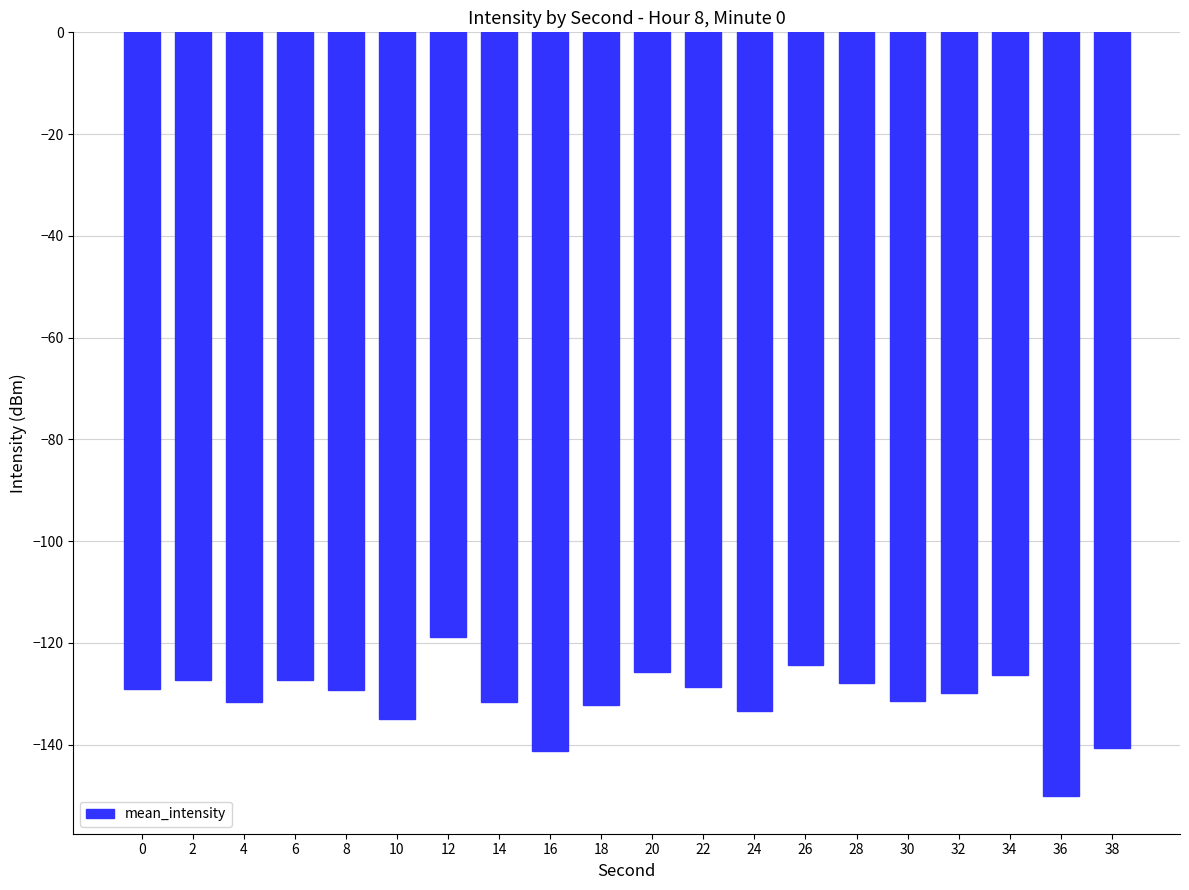

What value does the data have at 8?

-129.3